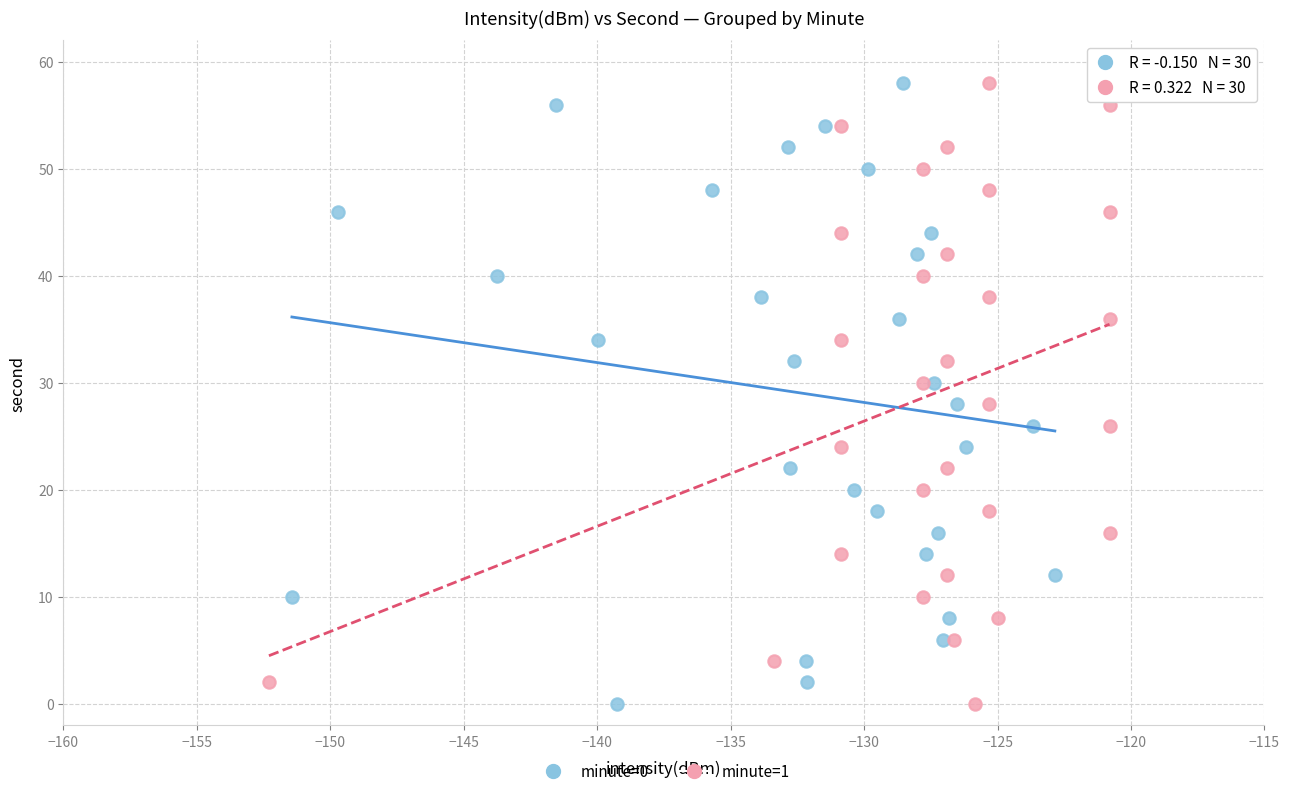

What are all the series names shown in the legend?

minute=0, minute=1